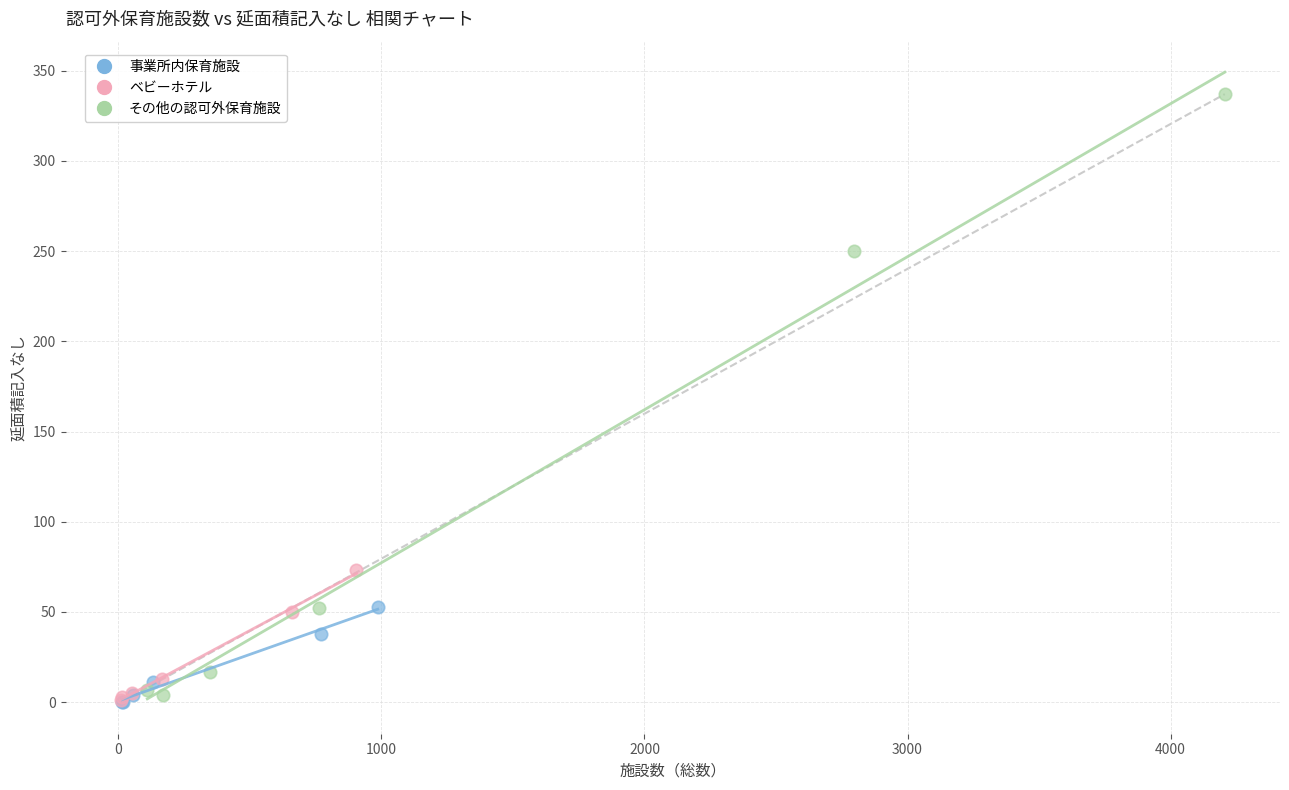

Which series has the widest spread of Y values?

その他の認可外保育施設